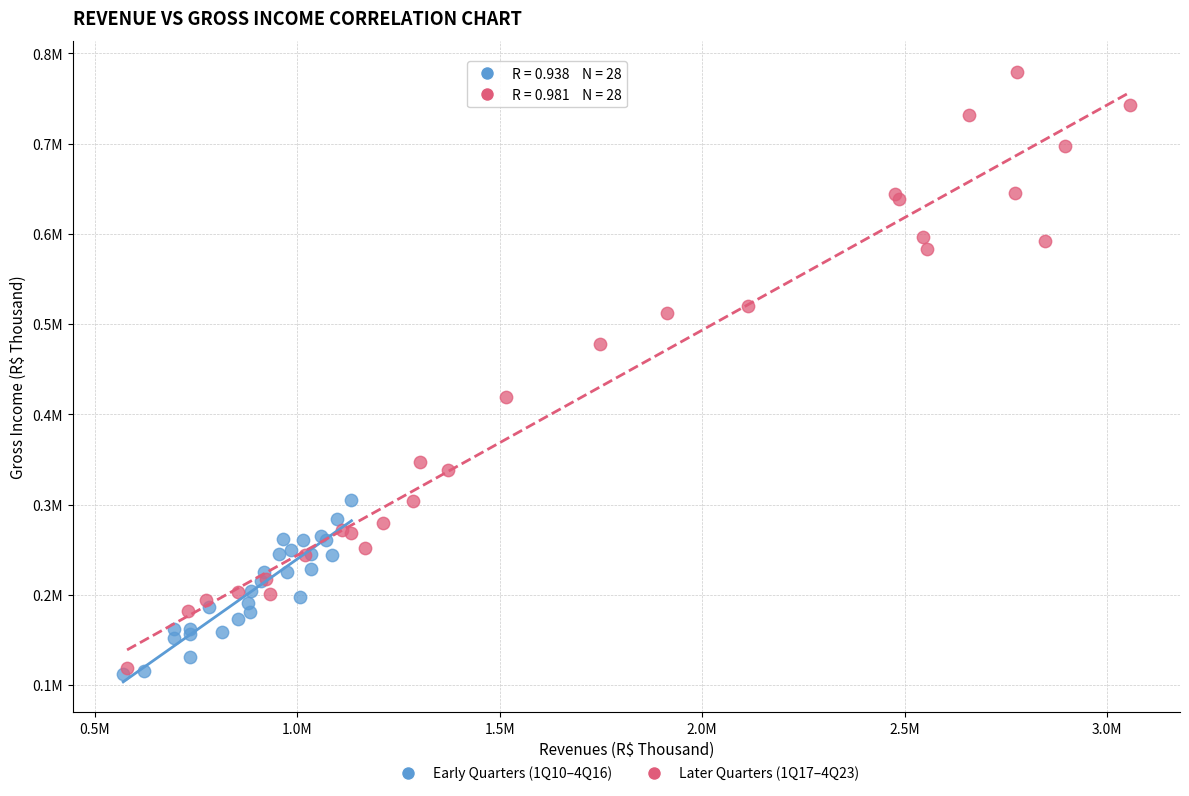

Which series contains the highest Y value?

Later Quarters (1Q17–4Q23)